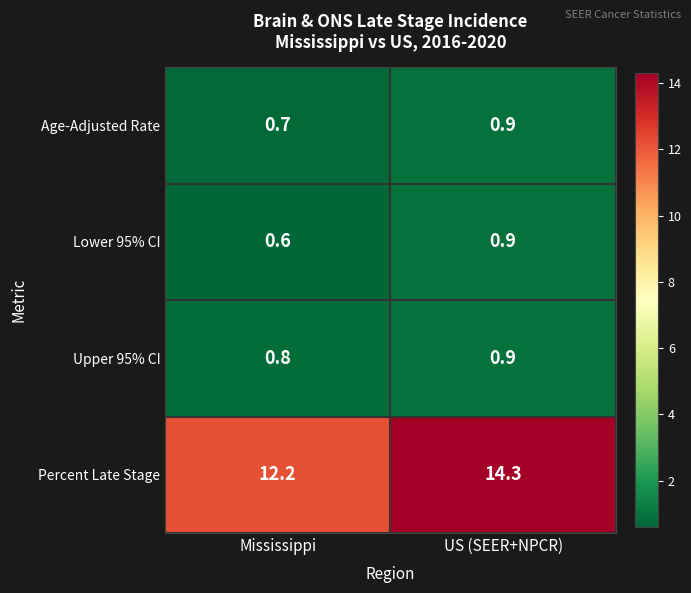

Rank the categories by Lower 95% CI value from lowest to highest.

Mississippi, US (SEER+NPCR)